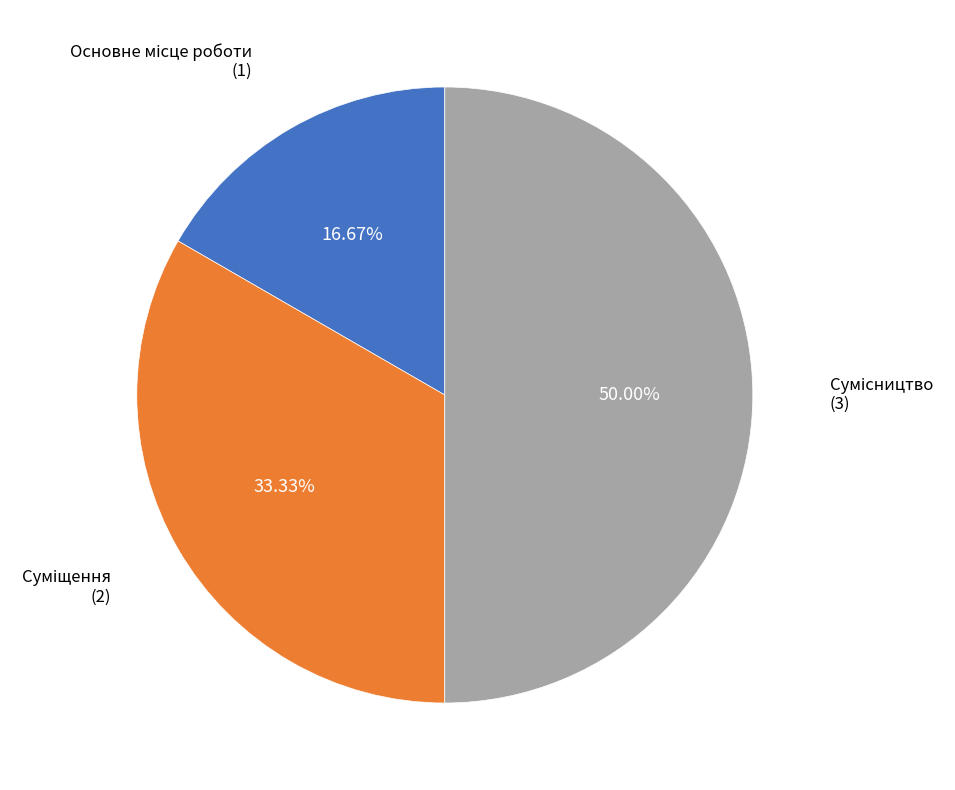

Which category has the biggest portion of the pie?

Сумісництво